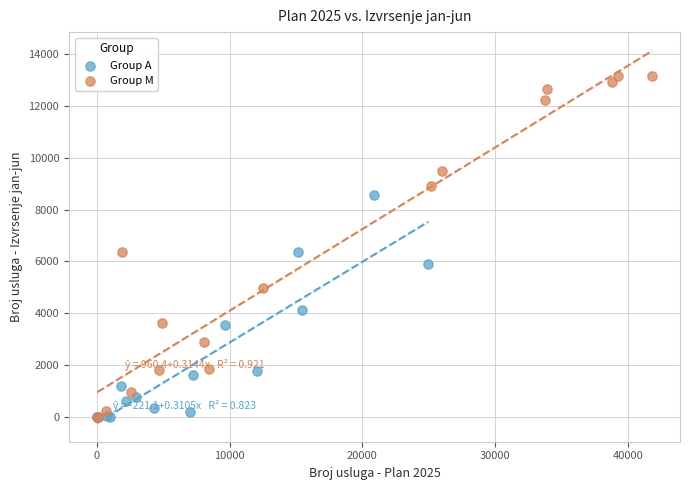

Which series contains the highest Y value?

Group M